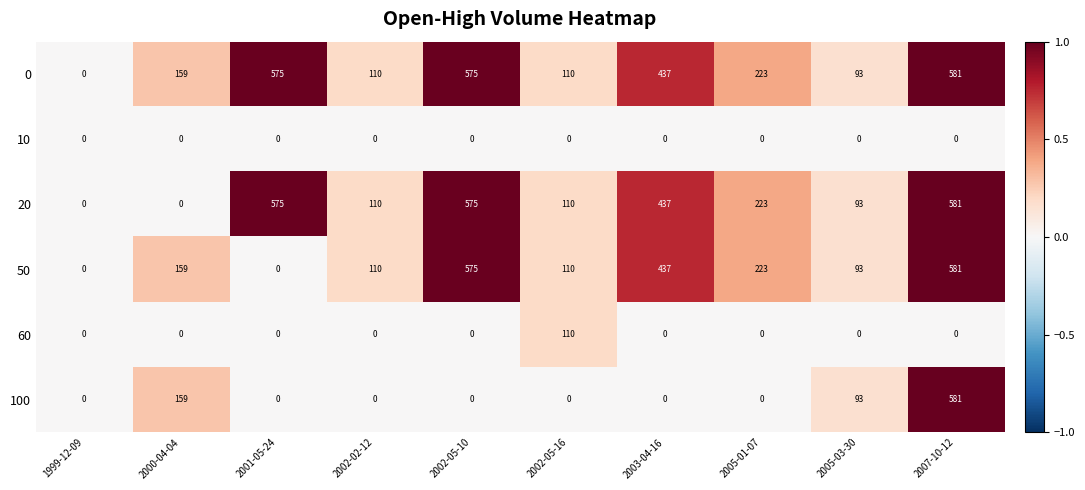

At which label does 50 reach its peak?

2007-10-12